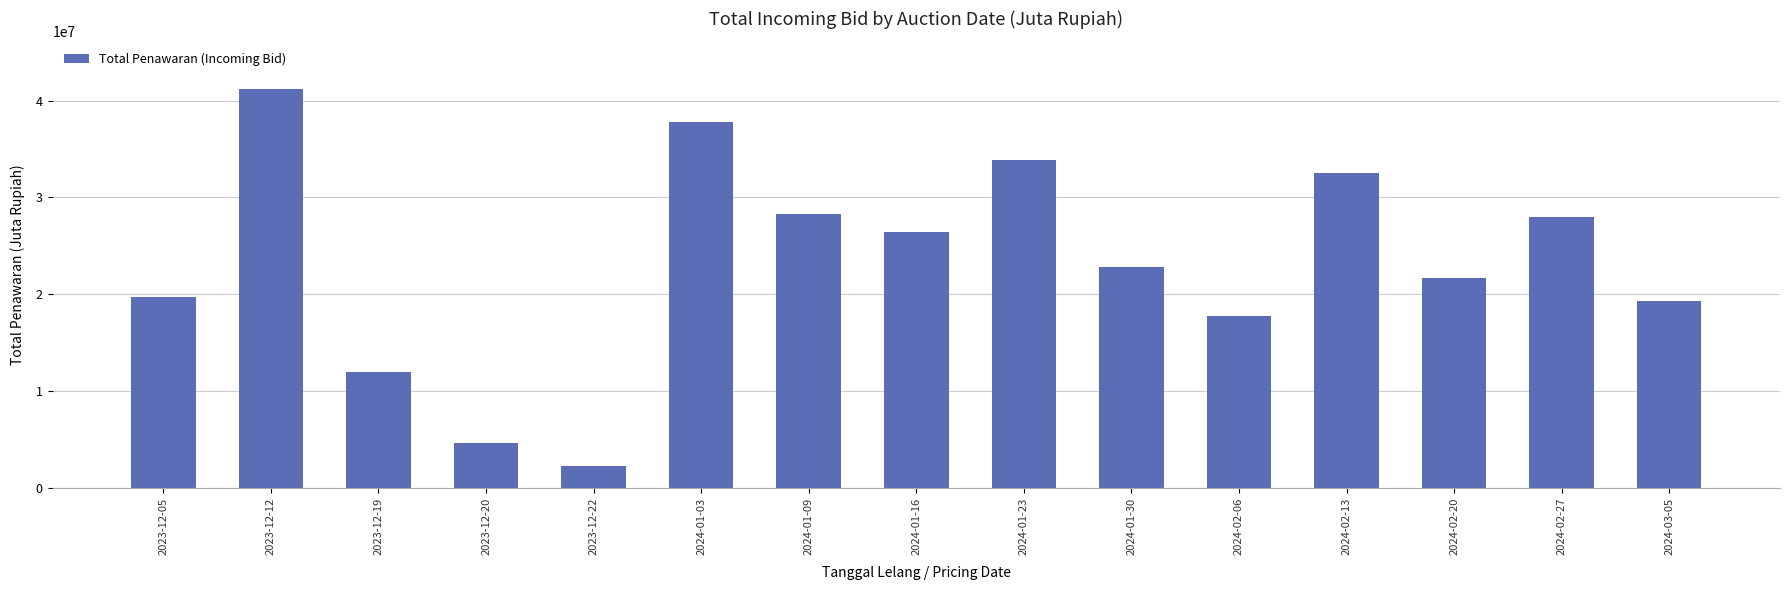

The value at 2023-12-19 is 3870993. True or false?

False